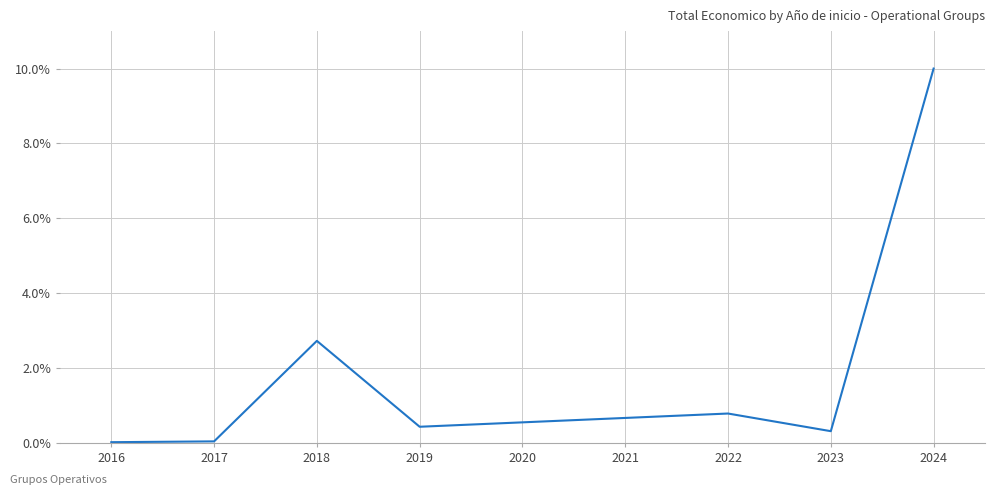

True or false: the data has more than 0 interior local peaks.

True